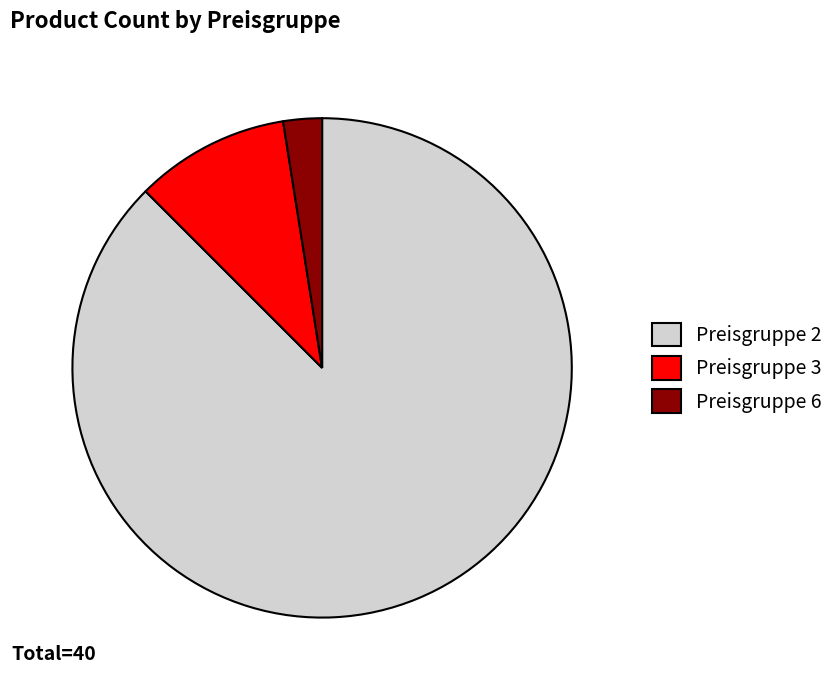

Approximately how many times larger is the value at Preisgruppe 2 compared to Preisgruppe 6?

35.0